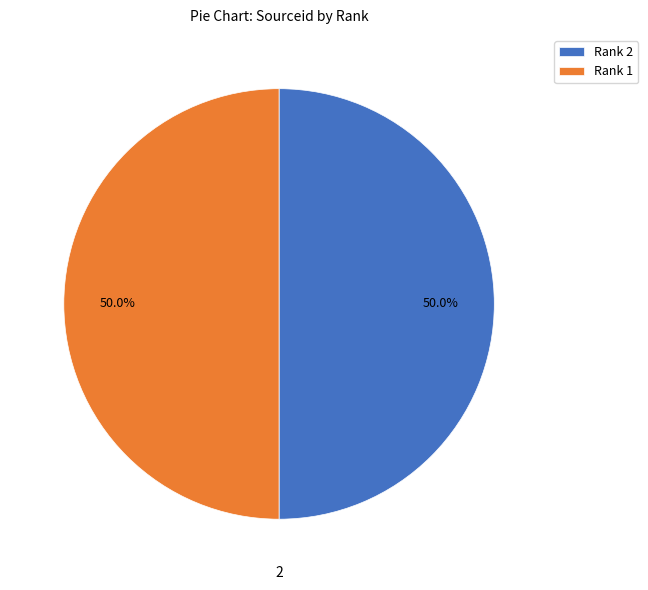

Do Rank 1 and Rank 2 together represent more than half of the pie?

Yes